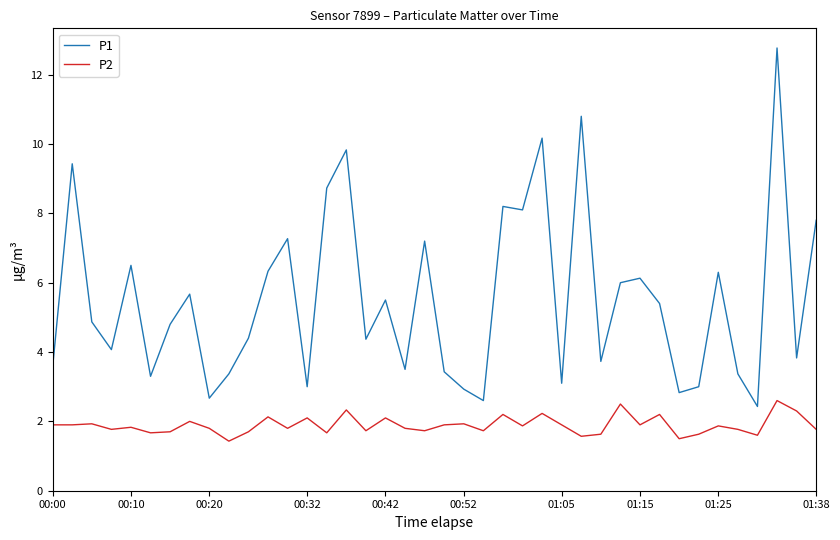

What is the maximum value for P1?

12.8